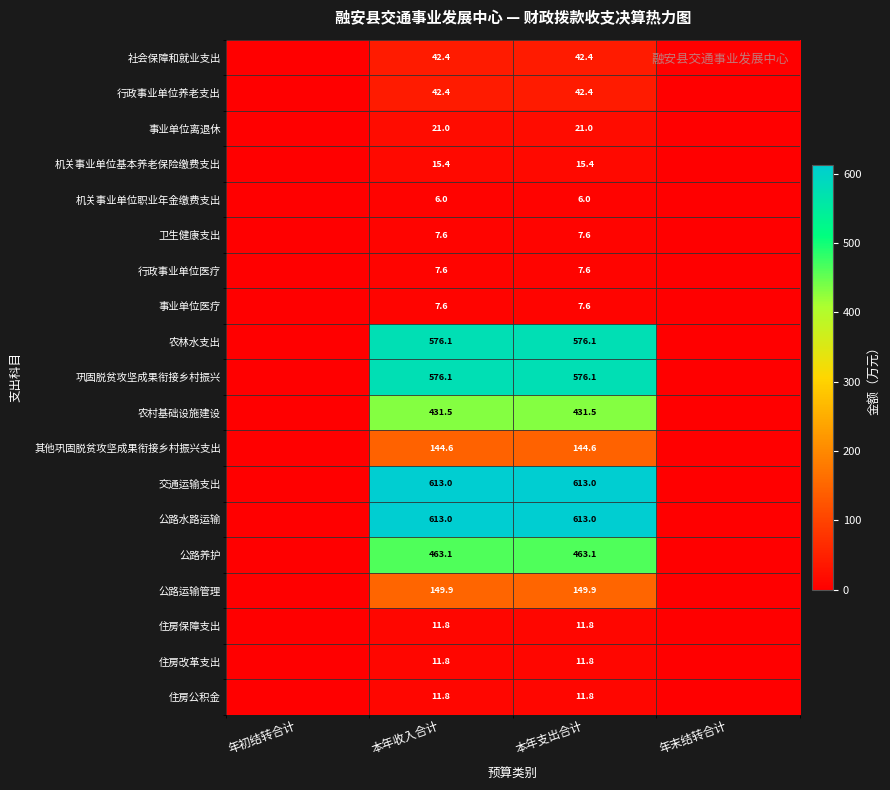

True or false: 事业单位离退休 has a value of 21.0 at 本年收入合计.

True